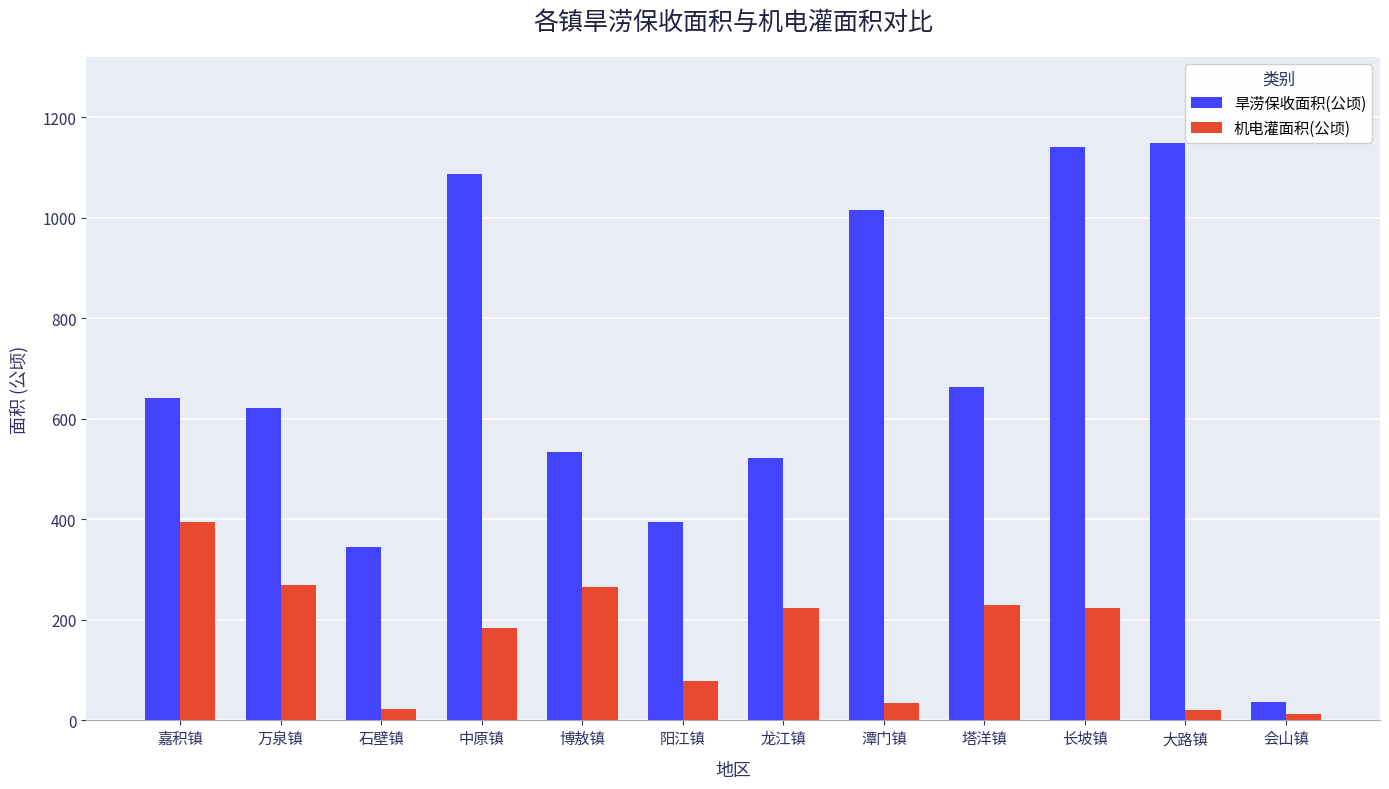

What is the label of the 7th bar from the right?

阳江镇